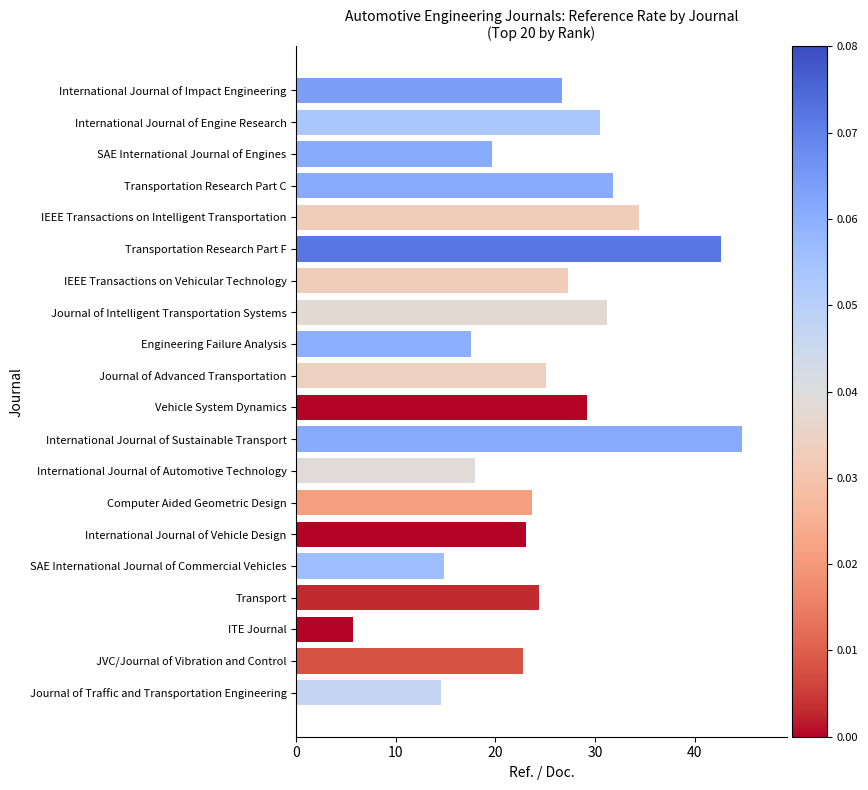

How many data points are less than 25?

10